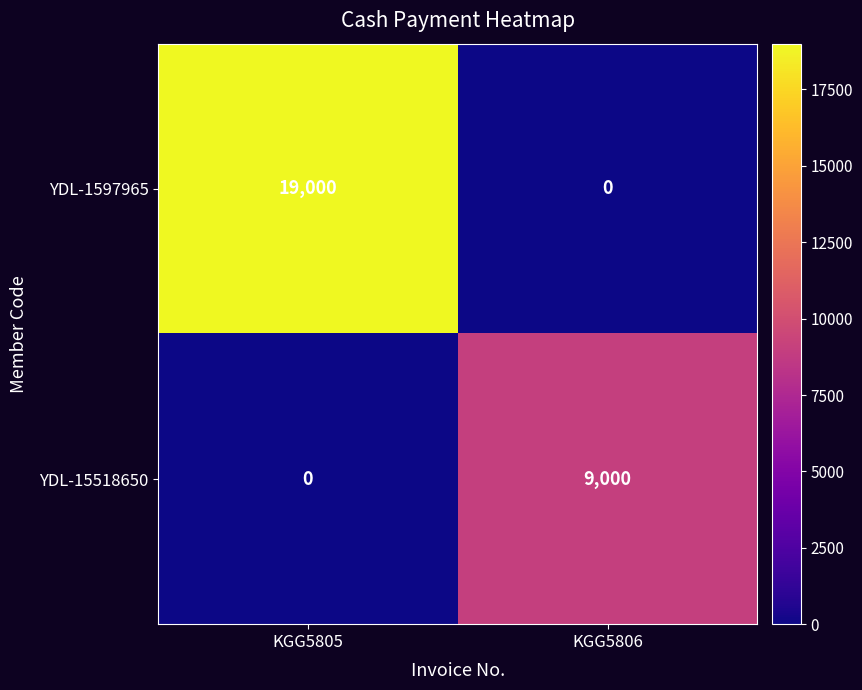

What is the maximum value shown in the chart?

19000